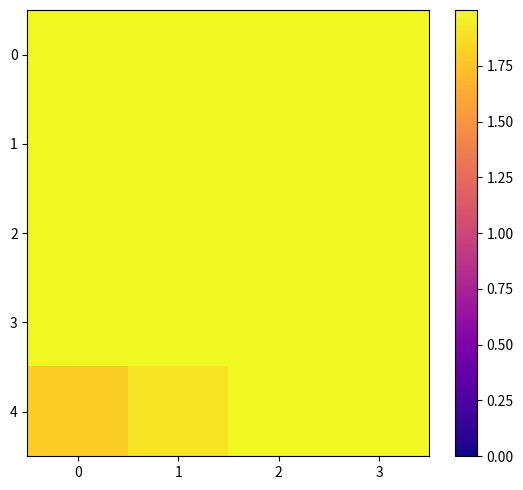

What is the smallest value displayed?

1.8